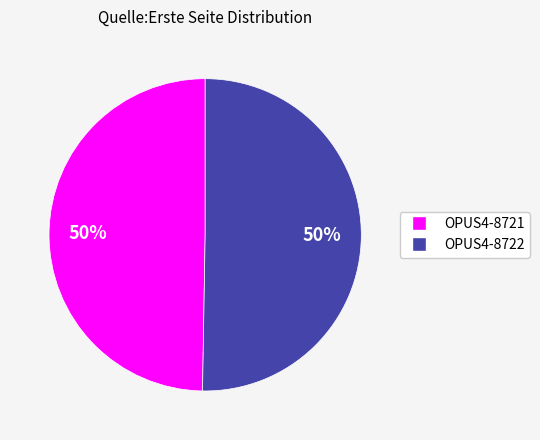

True or false: OPUS4-8722 accounts for 59% of the total.

False